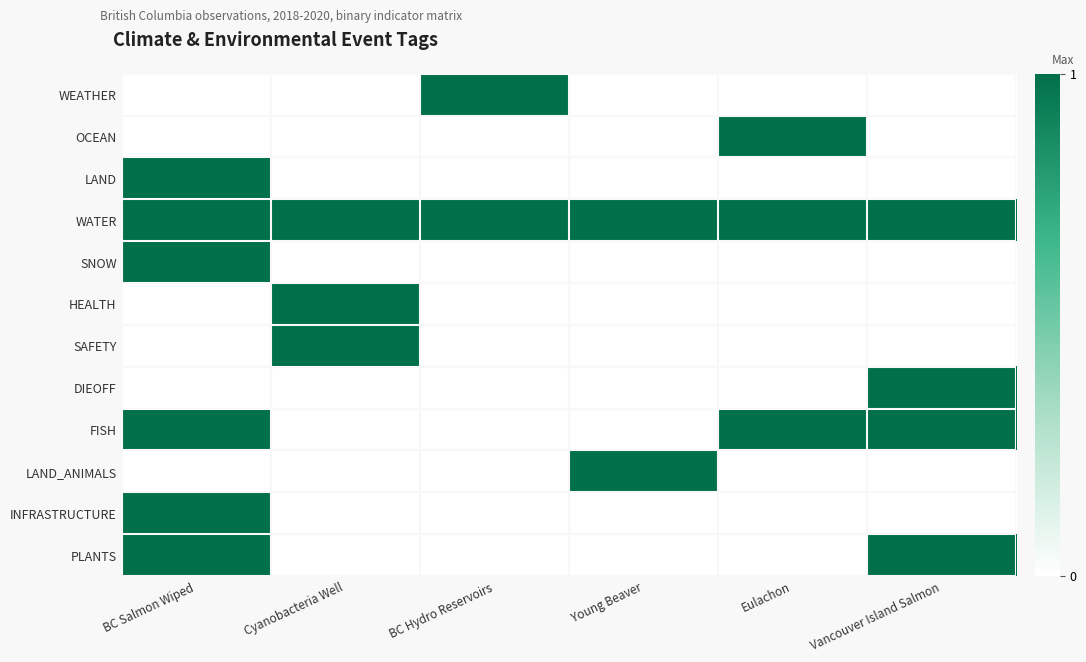

Reading left to right, extract all data points from this chart.

WEATHER: BC Salmon Wiped=0	Cyanobacteria Well=0	BC Hydro Reservoirs=1	Young Beaver=0	Eulachon=0	Vancouver Island Salmon=0
OCEAN: BC Salmon Wiped=0	Cyanobacteria Well=0	BC Hydro Reservoirs=0	Young Beaver=0	Eulachon=1	Vancouver Island Salmon=0
LAND: BC Salmon Wiped=1	Cyanobacteria Well=0	BC Hydro Reservoirs=0	Young Beaver=0	Eulachon=0	Vancouver Island Salmon=0
WATER: BC Salmon Wiped=1	Cyanobacteria Well=1	BC Hydro Reservoirs=1	Young Beaver=1	Eulachon=1	Vancouver Island Salmon=1
SNOW: BC Salmon Wiped=1	Cyanobacteria Well=0	BC Hydro Reservoirs=0	Young Beaver=0	Eulachon=0	Vancouver Island Salmon=0
HEALTH: BC Salmon Wiped=0	Cyanobacteria Well=1	BC Hydro Reservoirs=0	Young Beaver=0	Eulachon=0	Vancouver Island Salmon=0
SAFETY: BC Salmon Wiped=0	Cyanobacteria Well=1	BC Hydro Reservoirs=0	Young Beaver=0	Eulachon=0	Vancouver Island Salmon=0
DIEOFF: BC Salmon Wiped=0	Cyanobacteria Well=0	BC Hydro Reservoirs=0	Young Beaver=0	Eulachon=0	Vancouver Island Salmon=1
FISH: BC Salmon Wiped=1	Cyanobacteria Well=0	BC Hydro Reservoirs=0	Young Beaver=0	Eulachon=1	Vancouver Island Salmon=1
LAND_ANIMALS: BC Salmon Wiped=0	Cyanobacteria Well=0	BC Hydro Reservoirs=0	Young Beaver=1	Eulachon=0	Vancouver Island Salmon=0
INFRASTRUCTURE: BC Salmon Wiped=1	Cyanobacteria Well=0	BC Hydro Reservoirs=0	Young Beaver=0	Eulachon=0	Vancouver Island Salmon=0
PLANTS: BC Salmon Wiped=1	Cyanobacteria Well=0	BC Hydro Reservoirs=0	Young Beaver=0	Eulachon=0	Vancouver Island Salmon=1